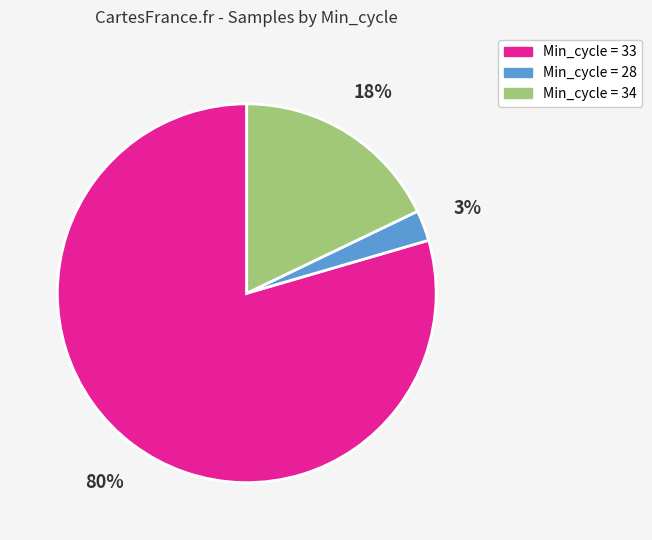

Is there any slice that represents more than half of the pie?

Yes